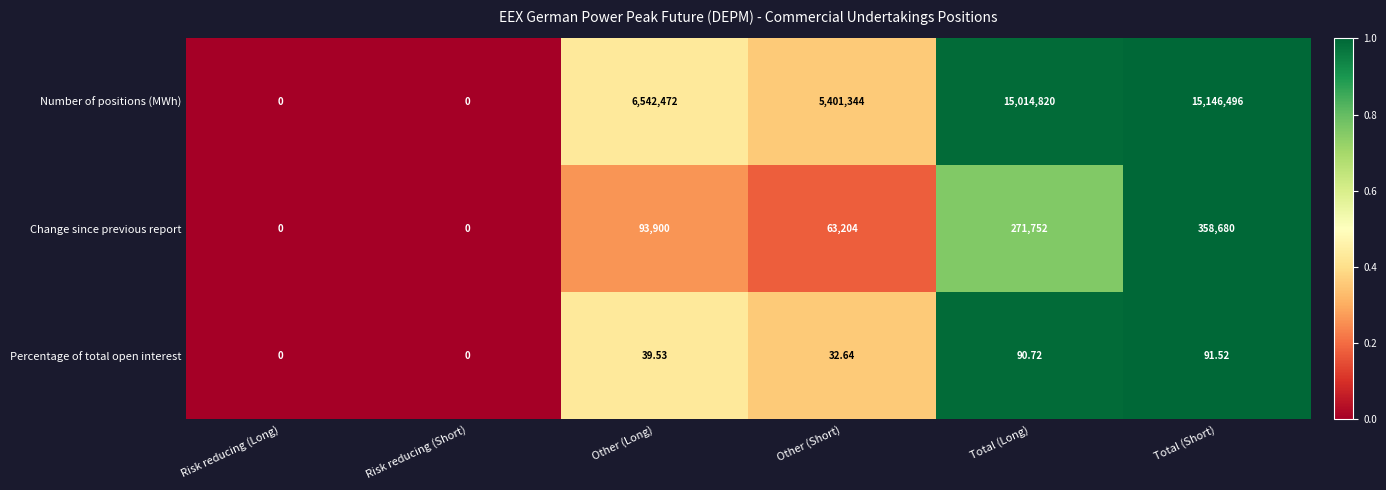

Which series has the largest total across all categories?

Number of positions (MWh)